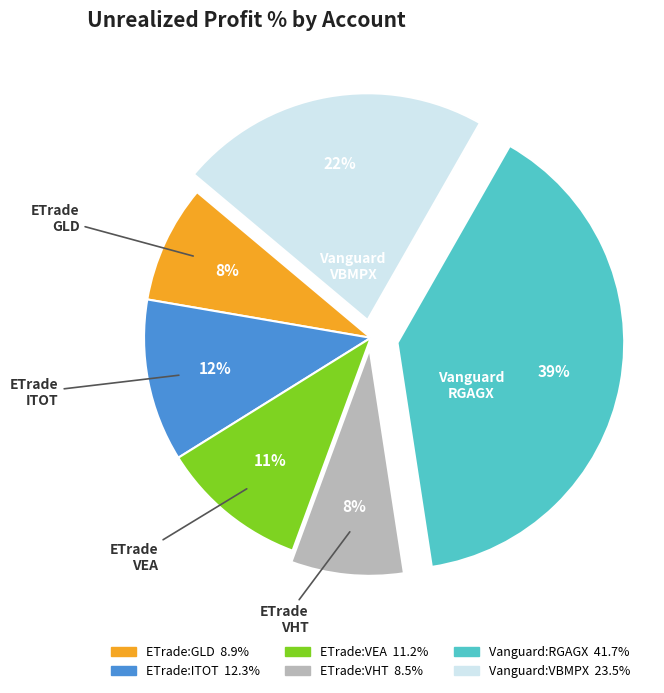

What percentage is the ETrade:ITOT slice, to the nearest percent?

12%